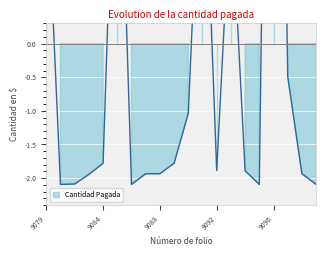

Rank the categories by value from lowest to highest.

9080, 9086, 9095, 9099, 9081, 9083, 9087, 9088, 9098, 9094, 9092, 9084, 9089, 9090, 9097, 9093, 9079, 9091, 9085, 9096